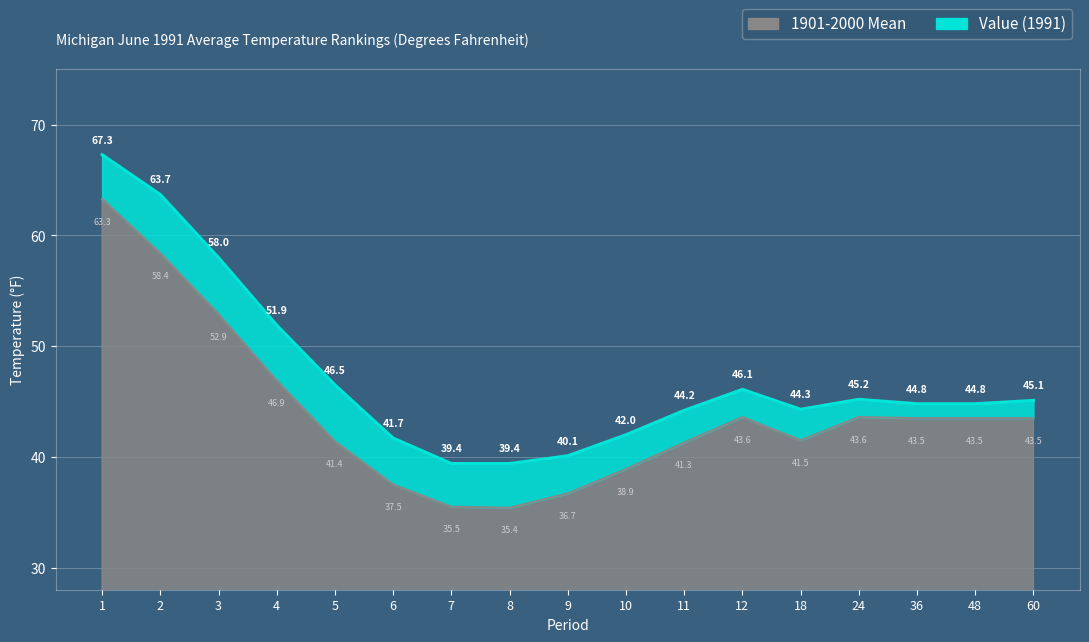

True or false: Value and 1901-2000 Mean cross at least once.

False